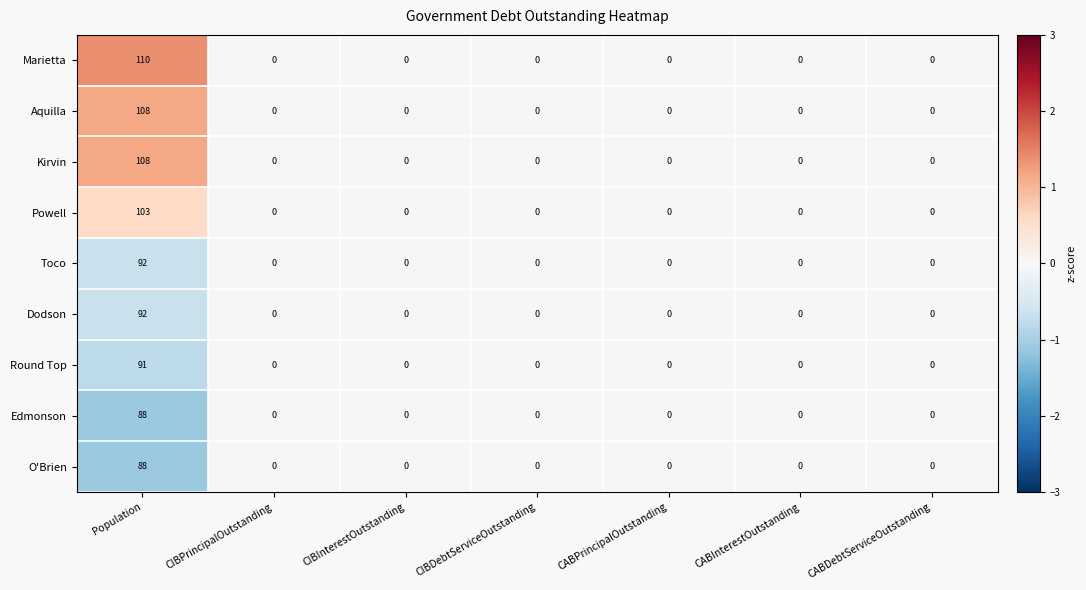

Which series has the largest total across all categories?

Marietta